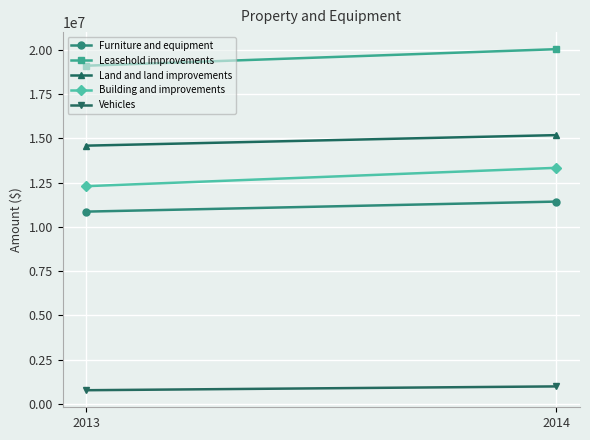

Reading left to right, extract all data points from this chart.

Furniture and equipment: 10868000	11435000
Leasehold improvements: 19112000	20047000
Land and land improvements: 14595000	15190000
Building and improvements: 12305000	13343000
Vehicles: 776000	992000